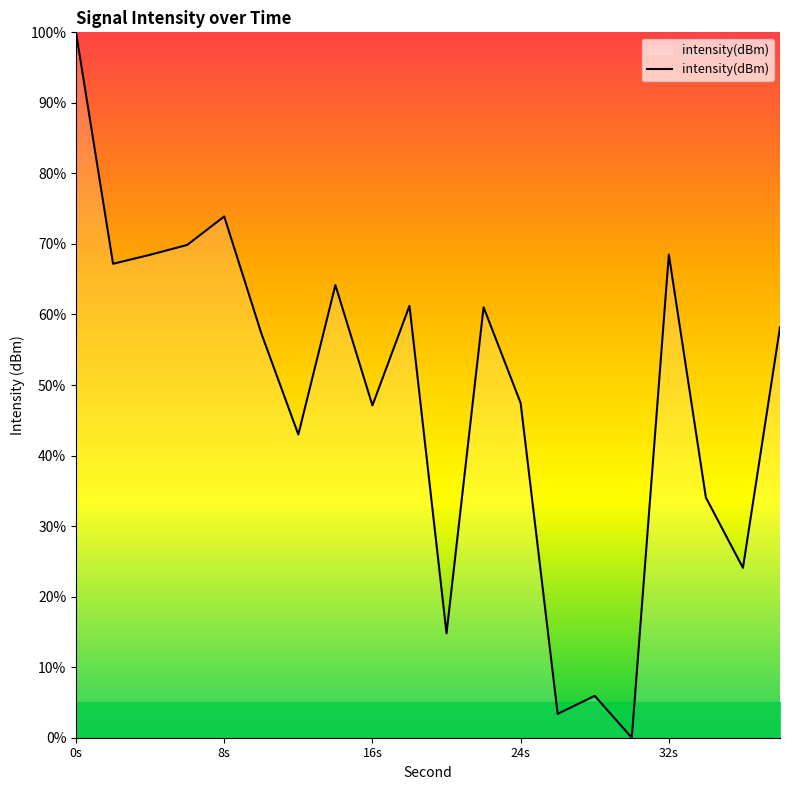

What is the greatest value displayed?

100.0